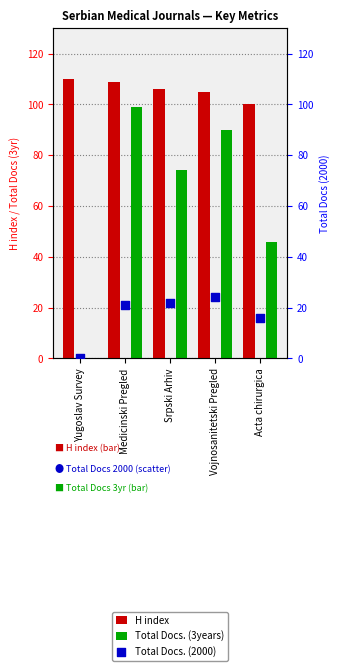

At which category is the sum across all series the highest?

Medicinski Pregled